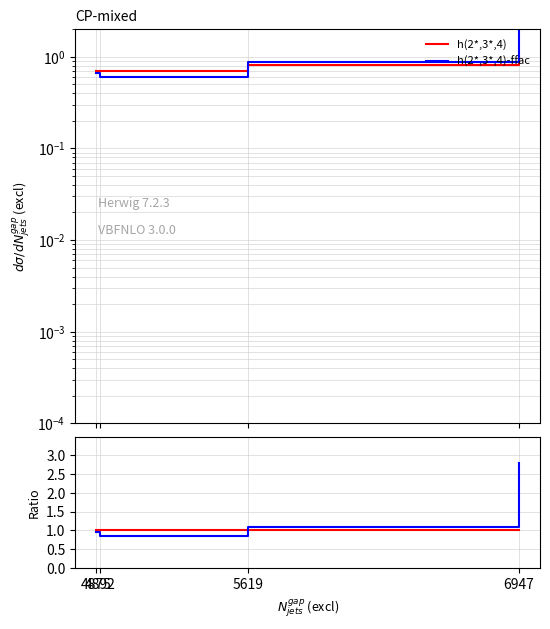

What is the minimum value shown in the chart?

0.9